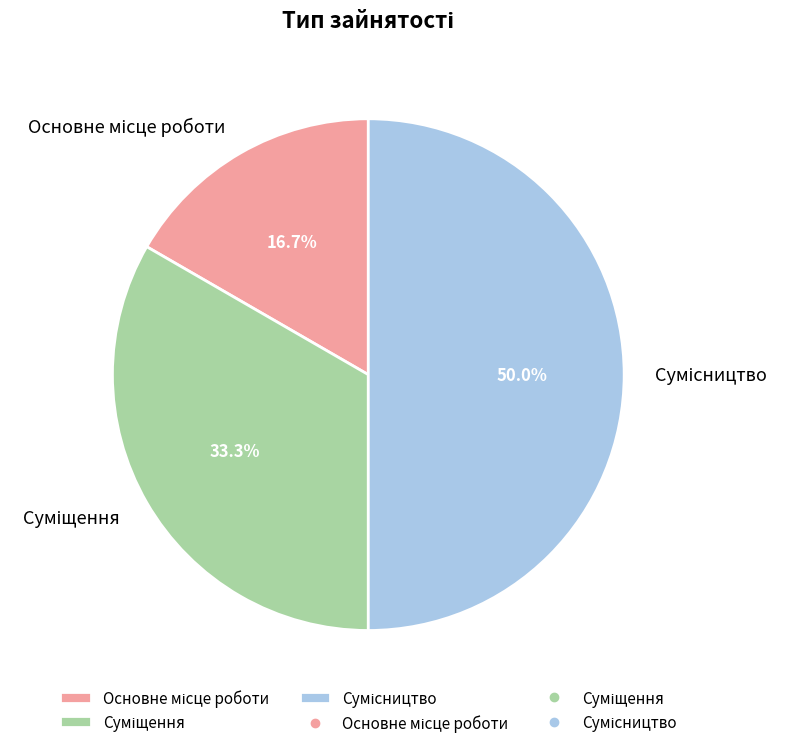

How many slices are in this pie chart?

3